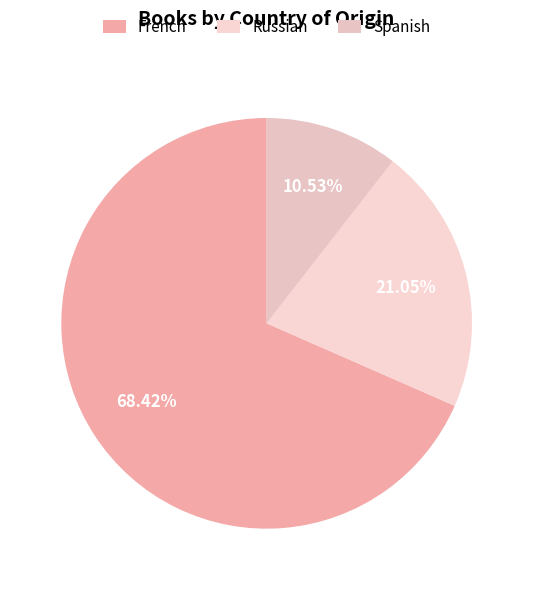

What is the majority slice?

French